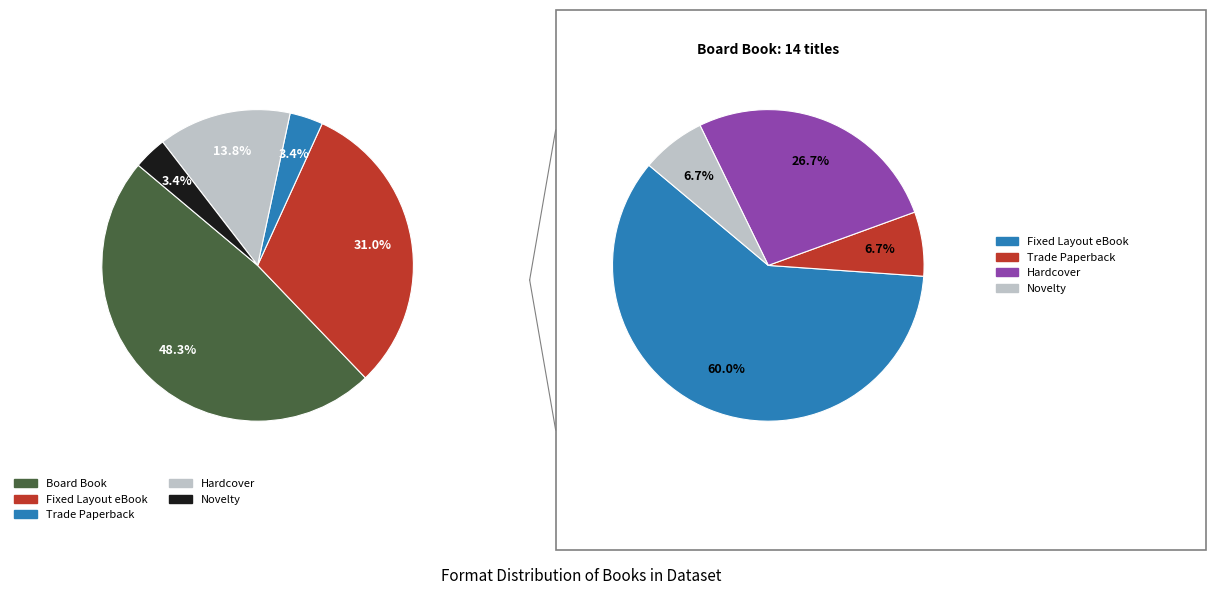

How many slices are in this pie chart?

5